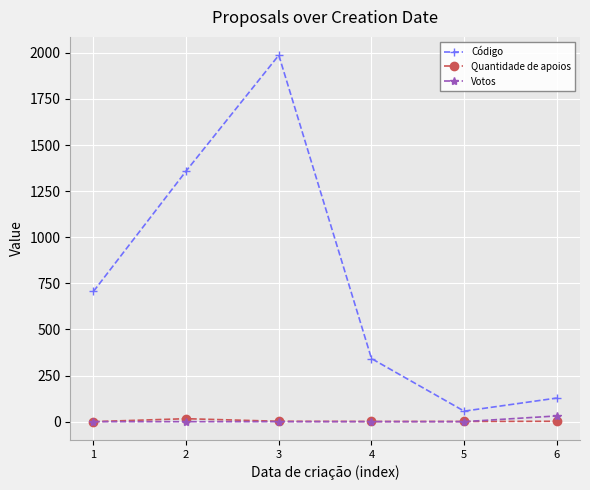

Which series has the widest spread of values?

Código